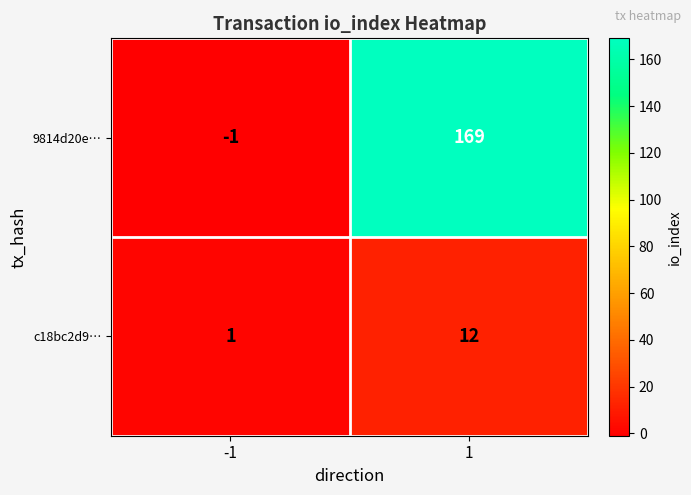

The c18bc2d9… series shows 1 at -1. True or false?

True